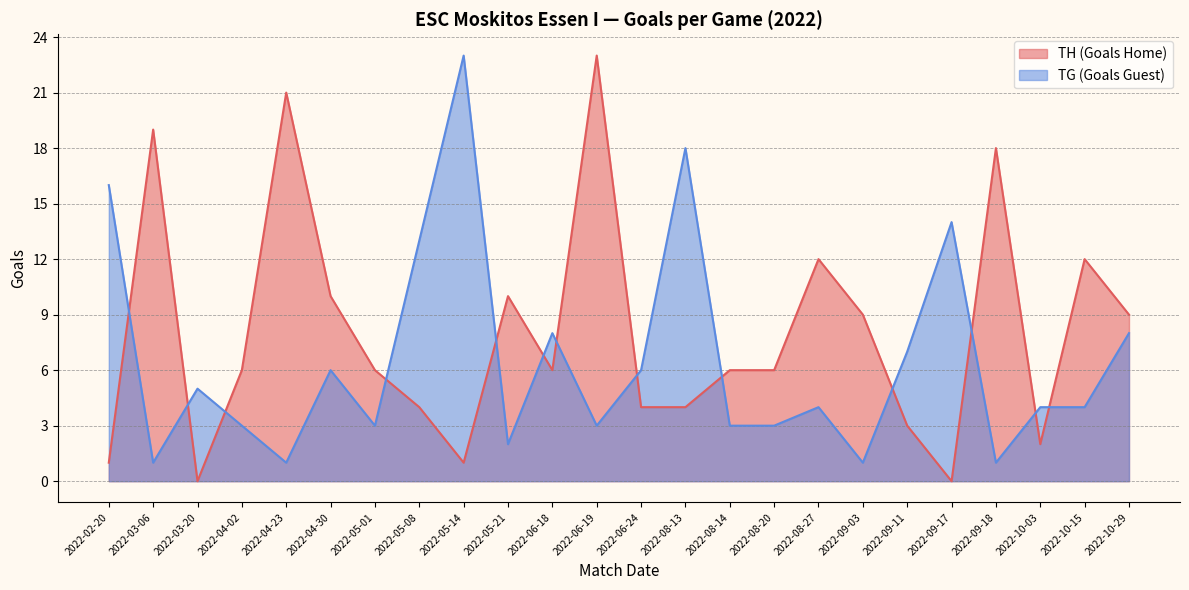

What is the greatest value displayed?

23